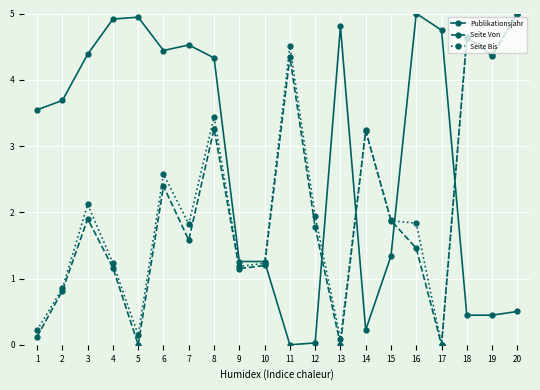

How many intersections are there between Seite Von and Publikationsjahr?

5